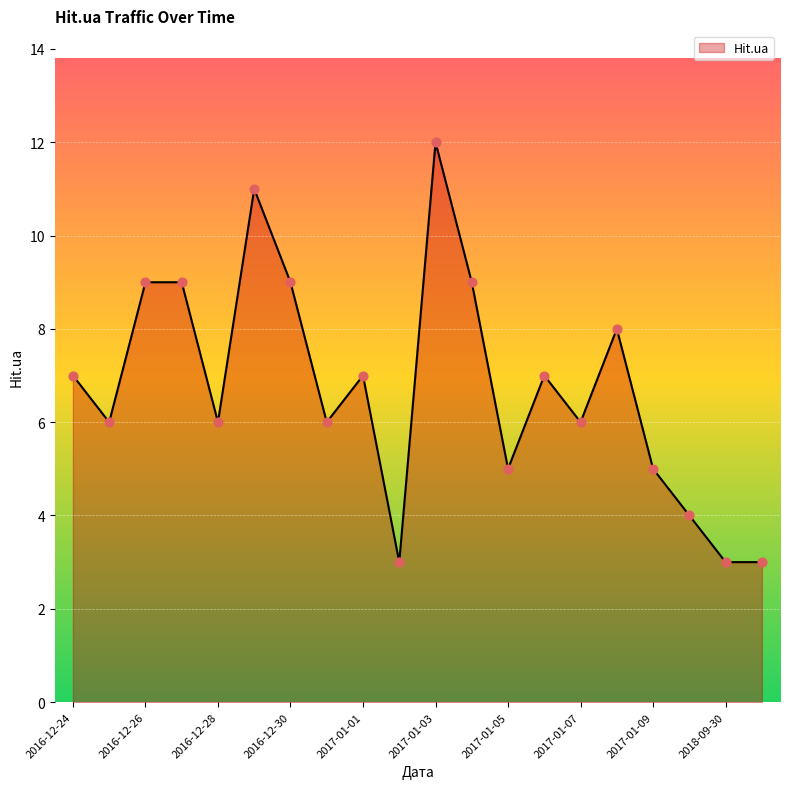

What is the minimum value shown in the chart?

3